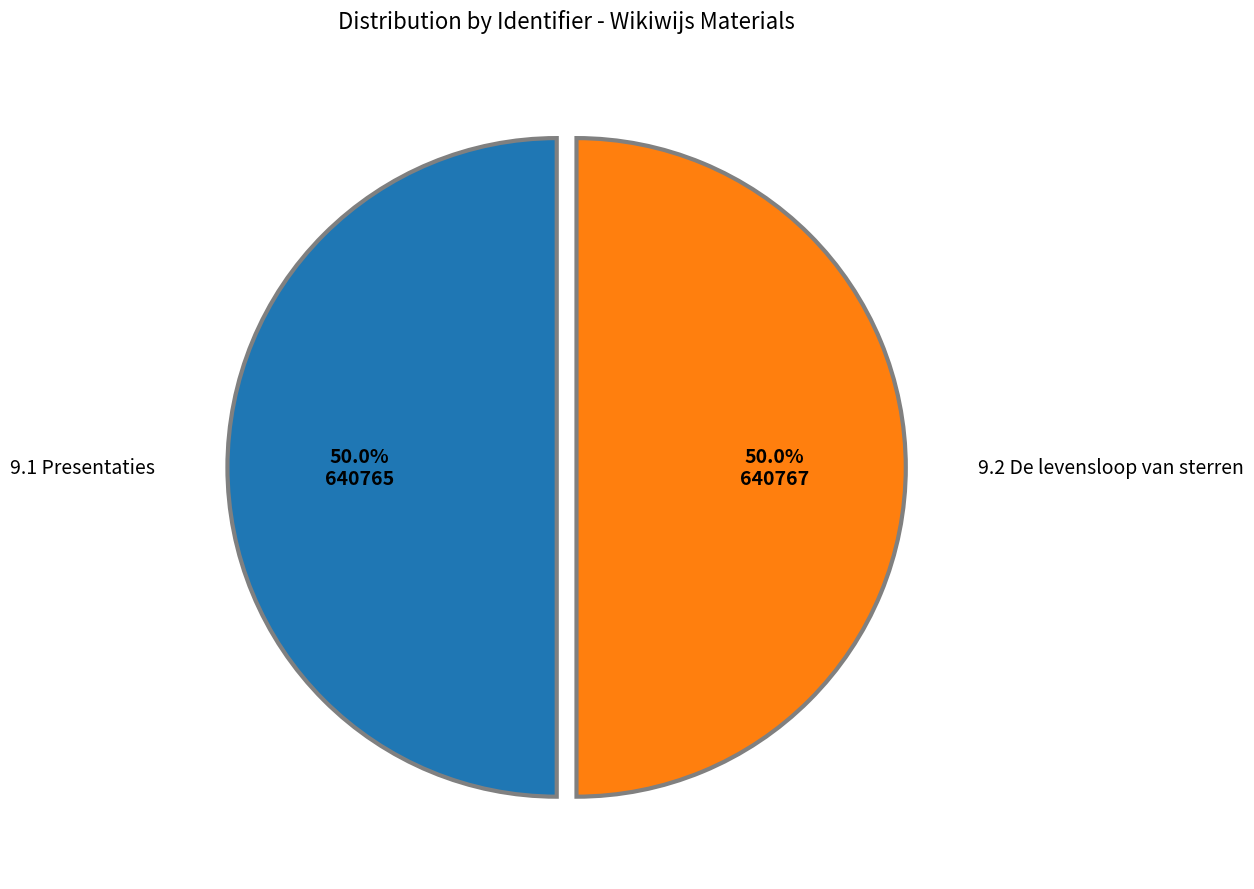

What percentage is the 9.1 Presentaties slice, to the nearest percent?

50%